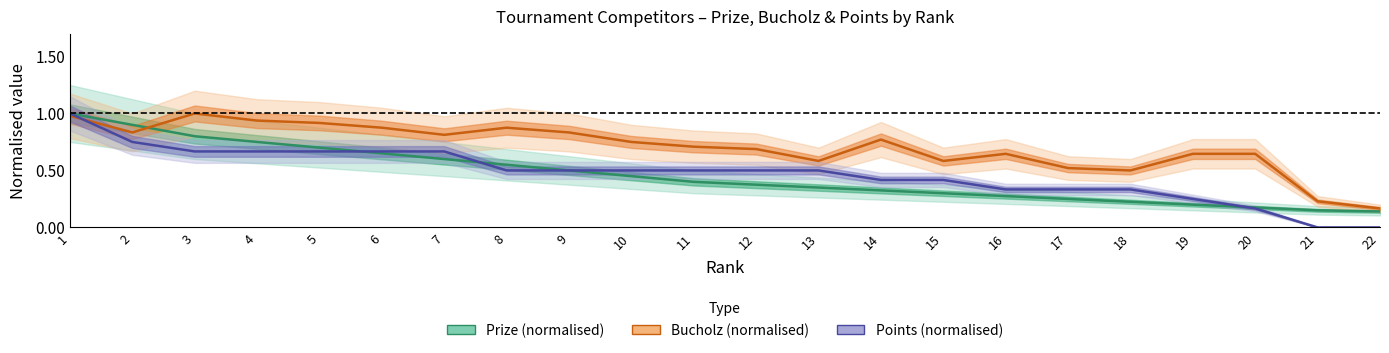

How many values in Points (normalised) are above zero?

20